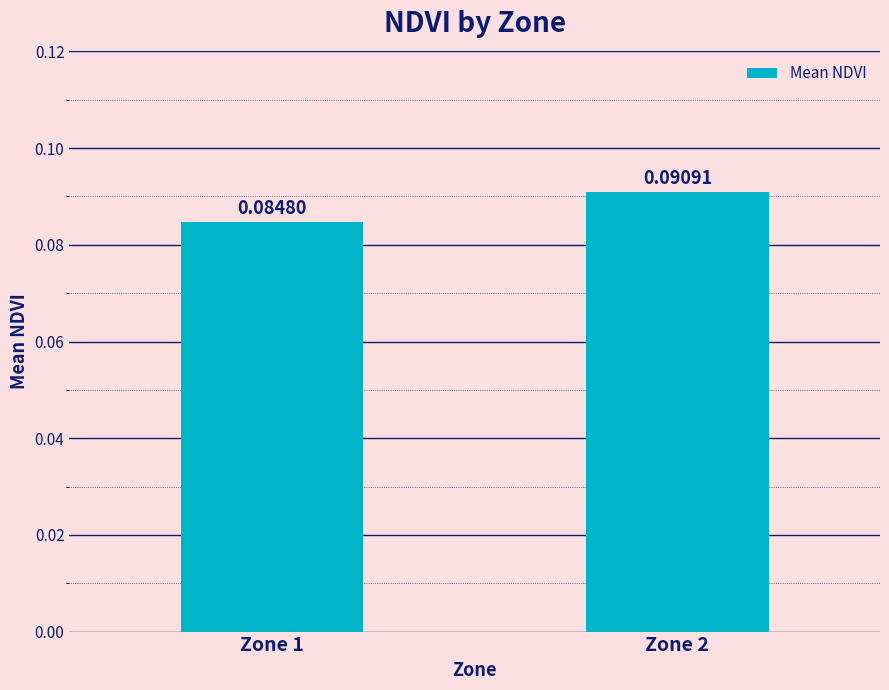

List the labels in order of value, smallest first.

Zone 1, Zone 2